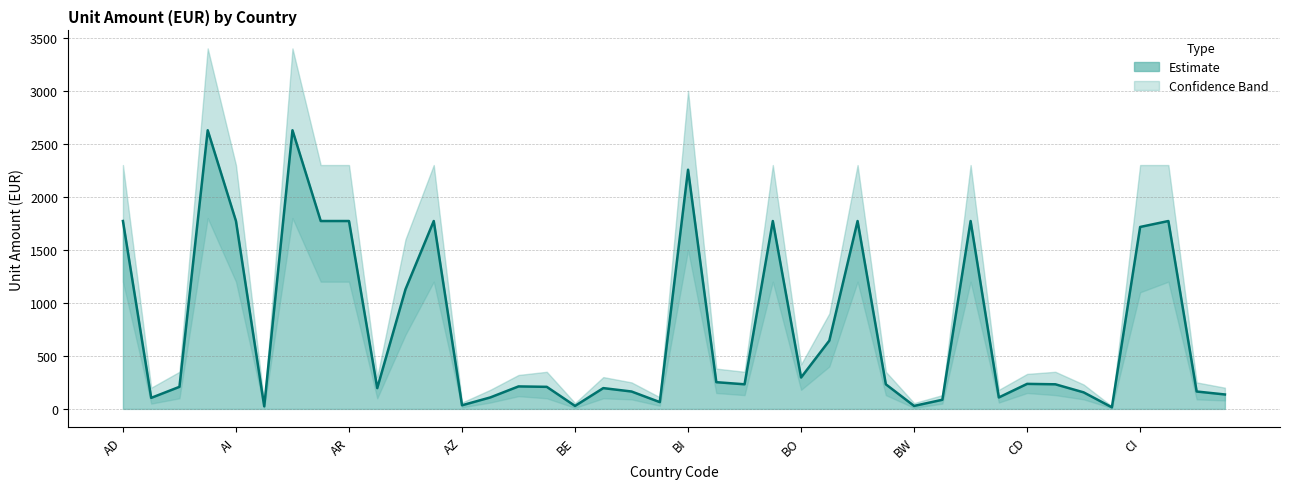

What is the minimum value shown in the chart?

15